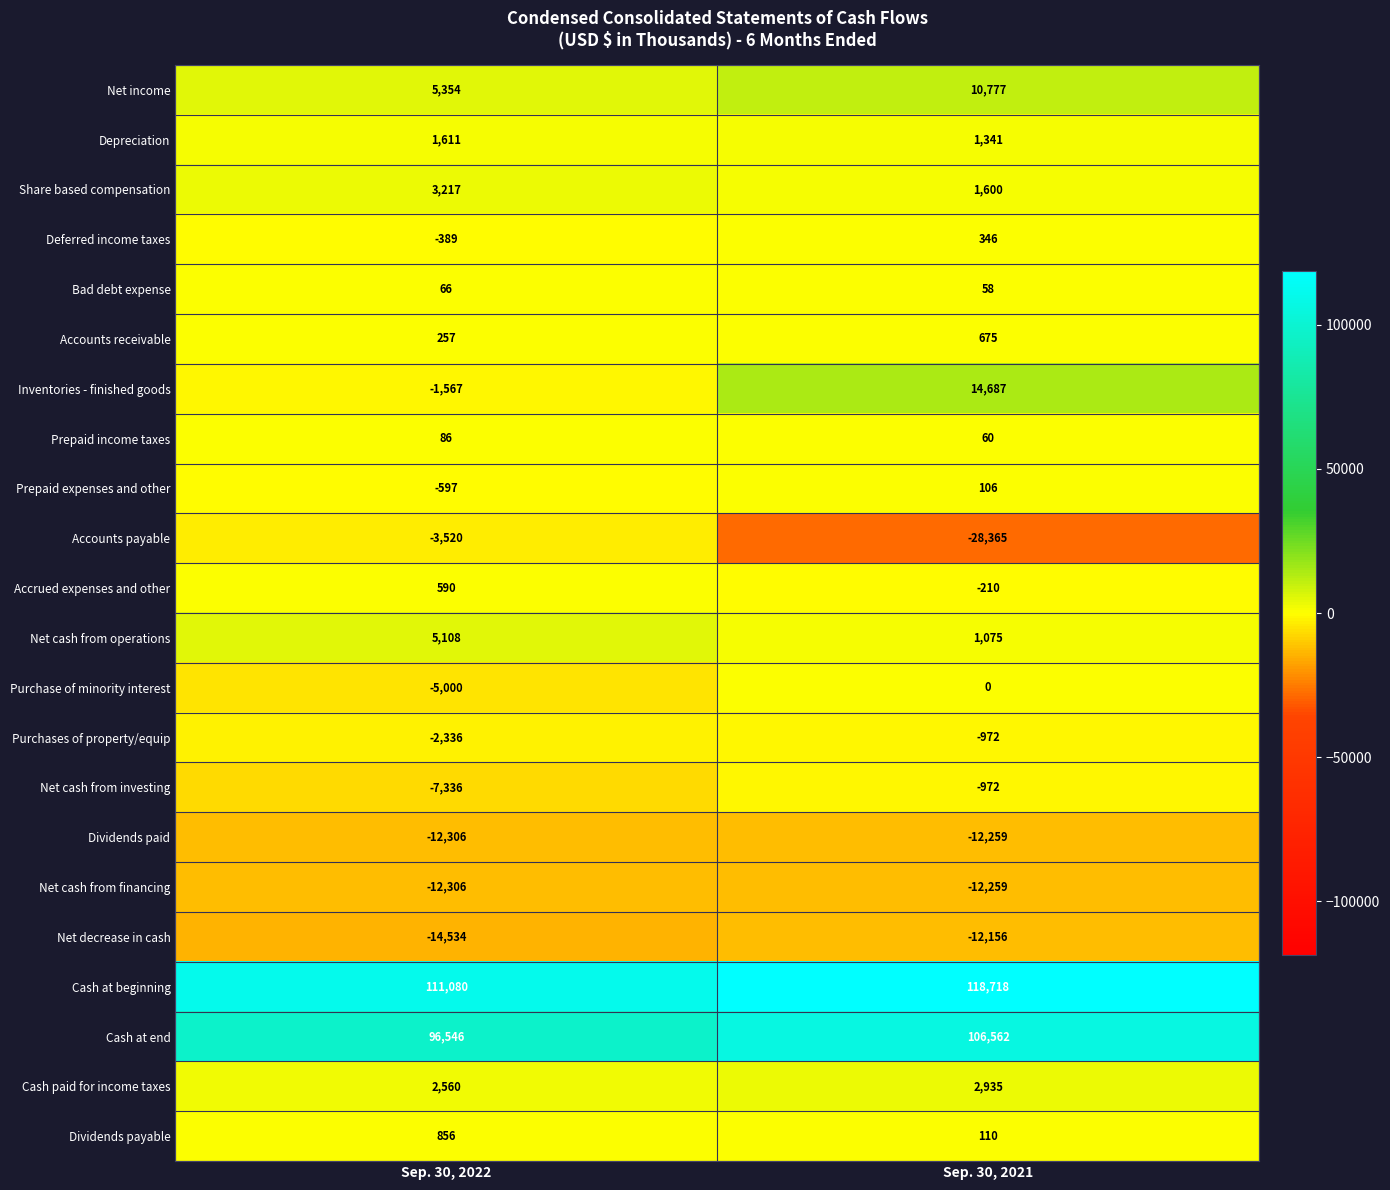

List the labels in order of Accounts receivable value, largest first.

Sep. 30, 2021, Sep. 30, 2022